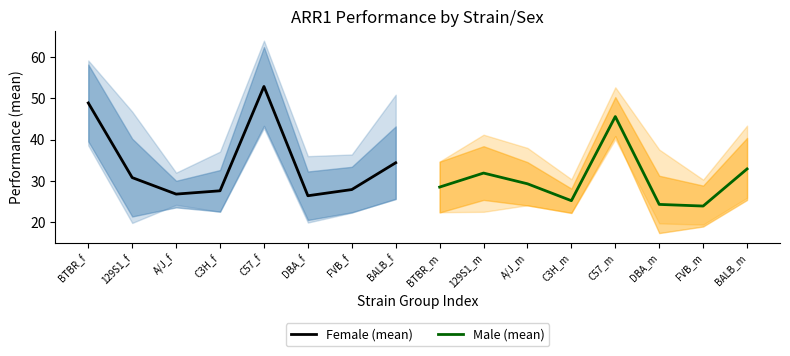

What is the maximum value shown in the chart?

52.9